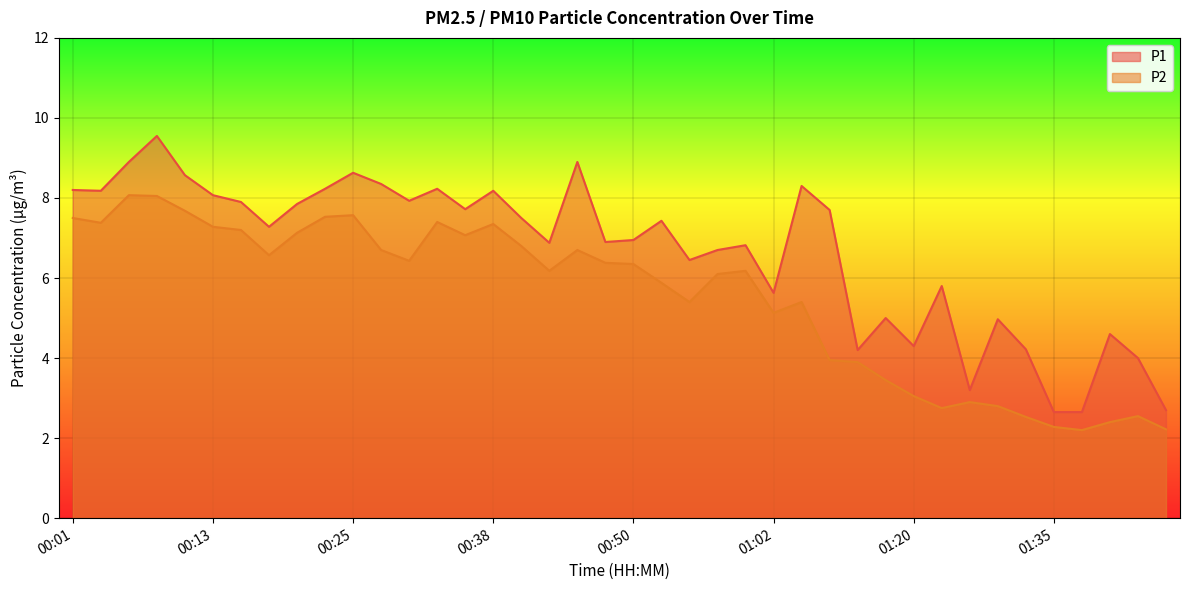

What is the label of the 28th point from the right?

00:30